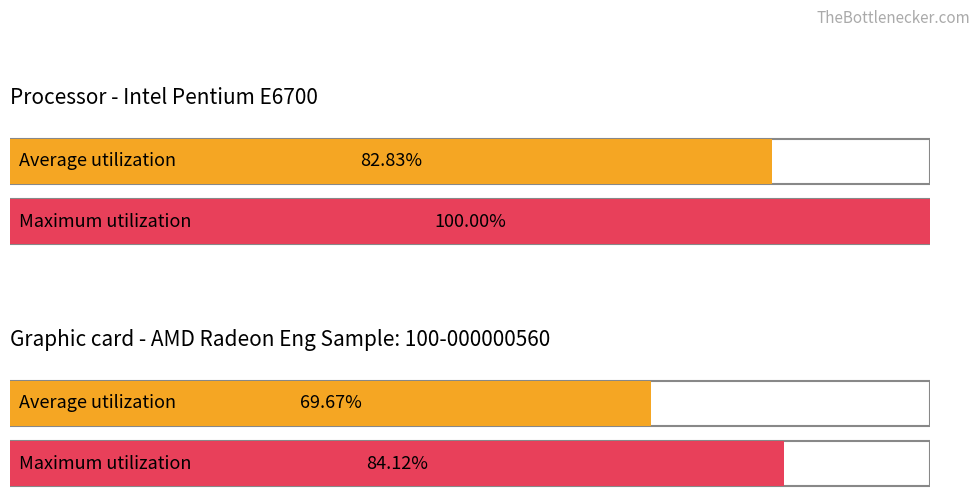

How many categories are shown in the chart?

4